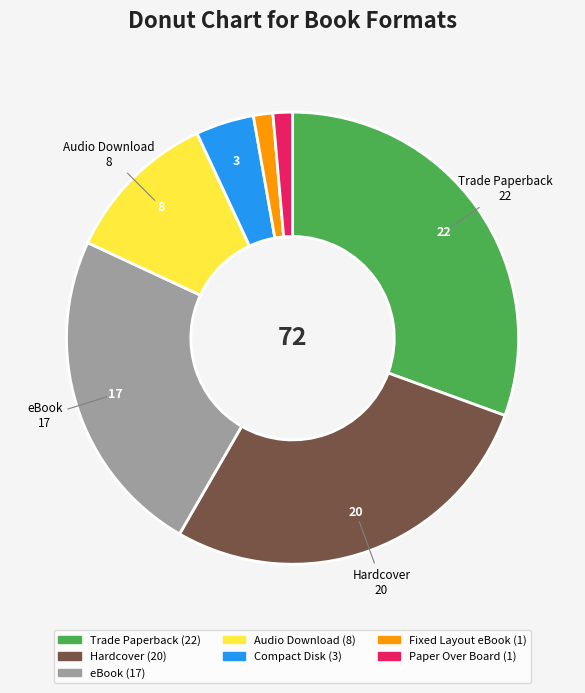

Approximately how many times larger is the value at Trade Paperback compared to Hardcover?

1.1